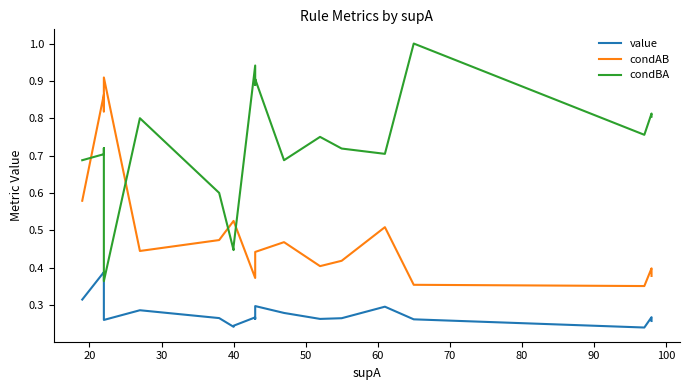

True or false: condAB has a value of 0.2 at 110.

False